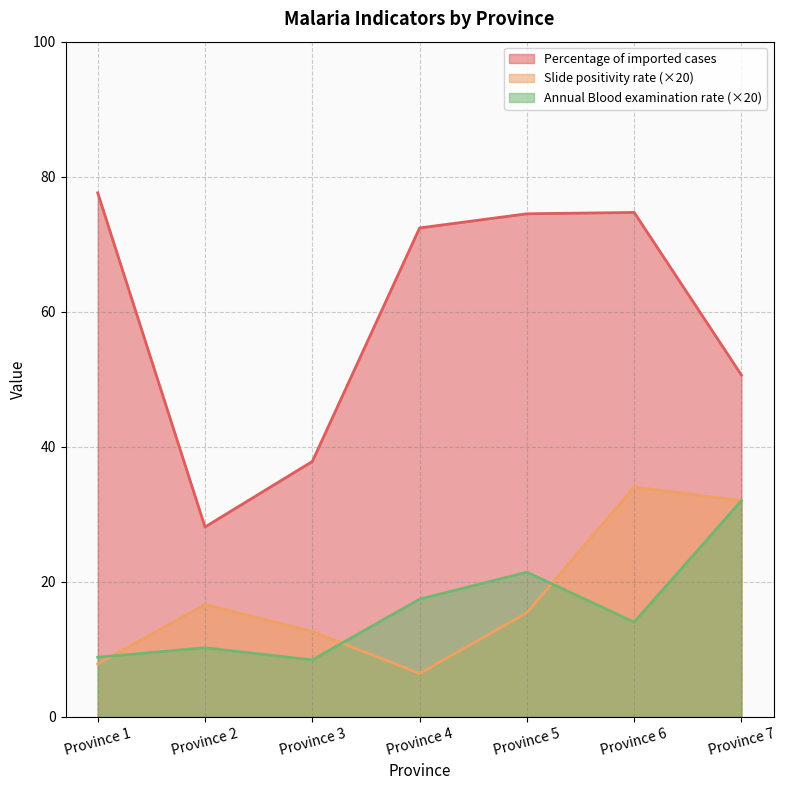

Does the chart have visible grid lines?

Yes